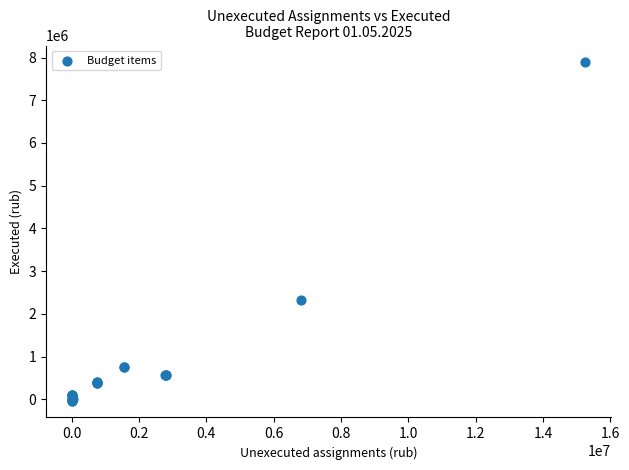

What Y value in the scatter plot is closest to 3927131?

2322814.6